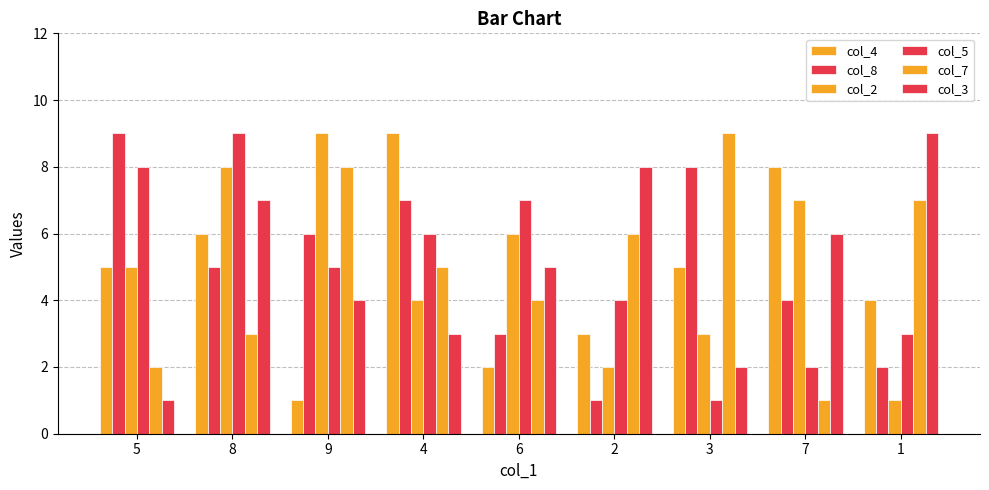

At how many categories does at least one series exceed 2?

9